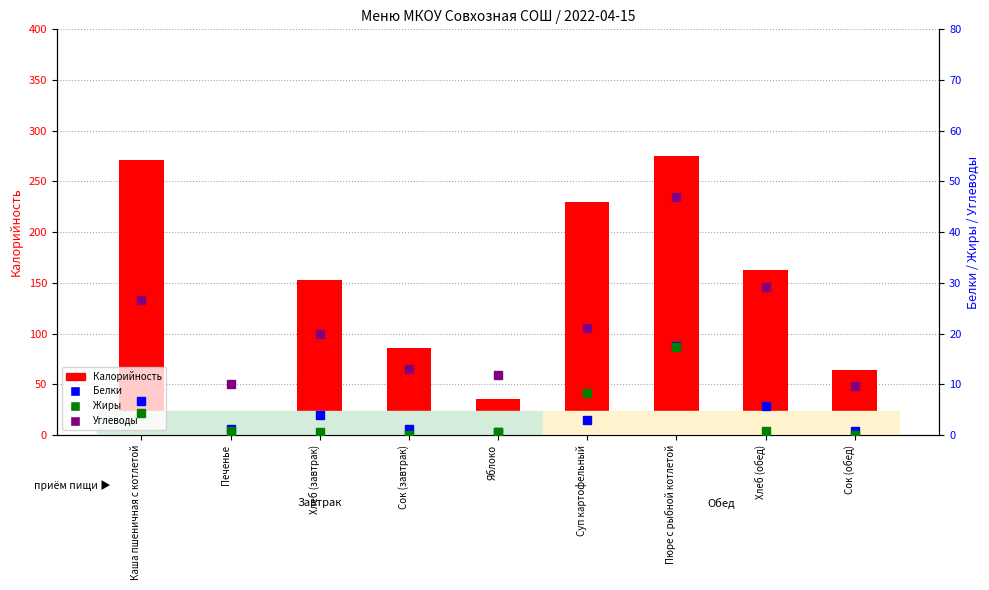

True or false: Углеводы has a value of 6.0 at Яблоко.

False